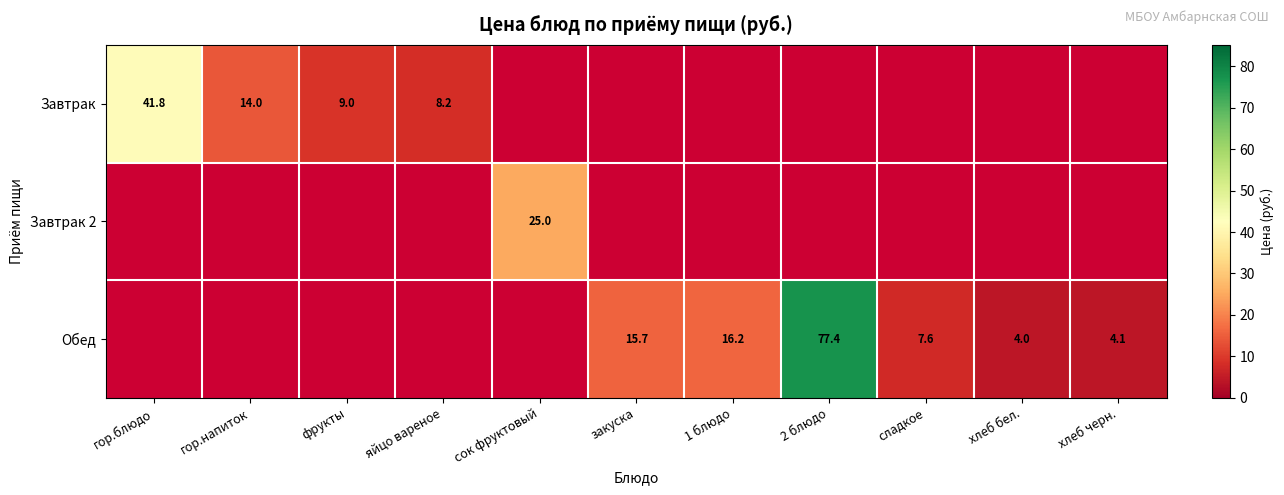

Count the number of data series in this chart.

3